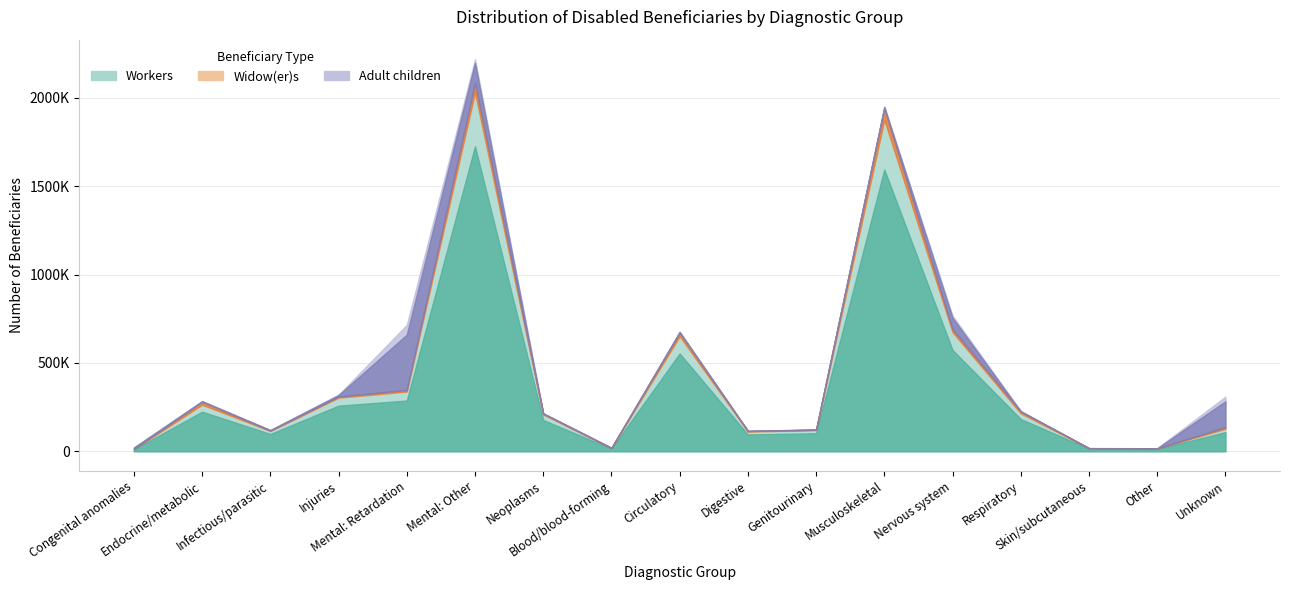

What is the difference between the Workers values at Genitourinary and Mental: Retardation?

218127